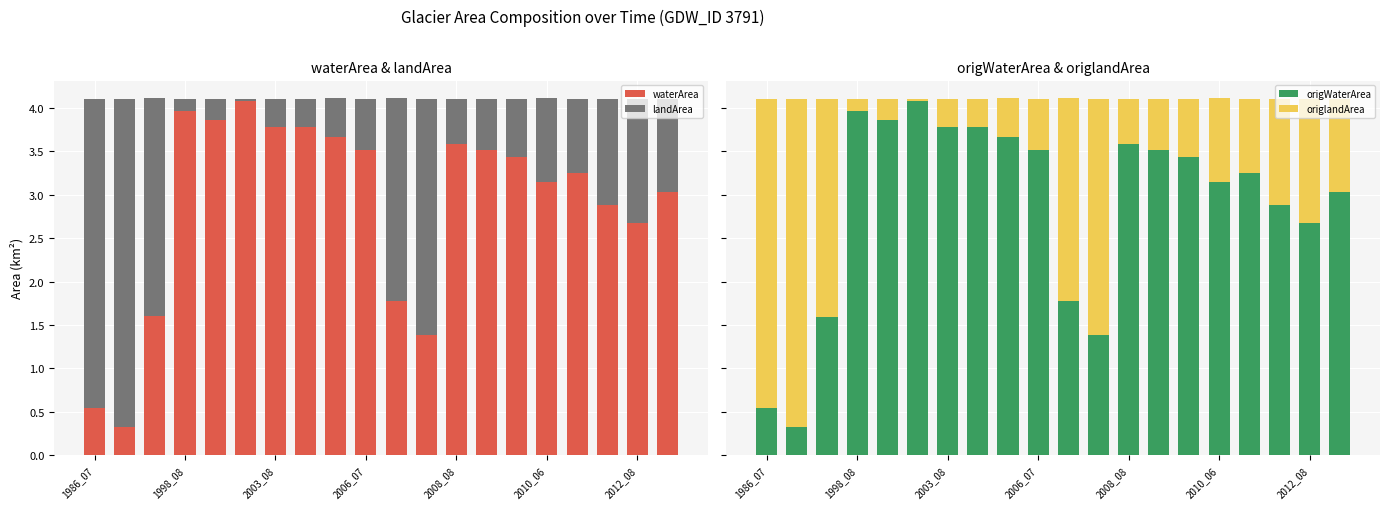

Rank the series by their maximum value, from lowest to highest.

landArea, origlandArea, waterArea, origWaterArea